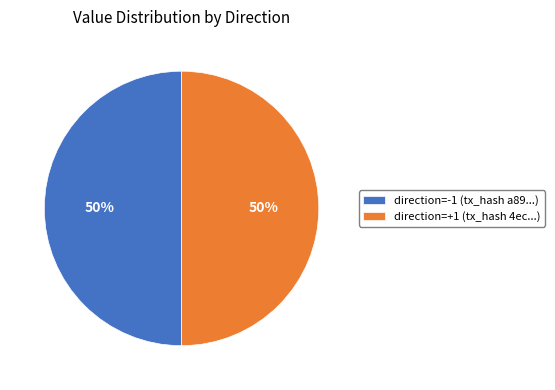

To the nearest percent, what is the difference between the largest and smallest slice percentages?

0%